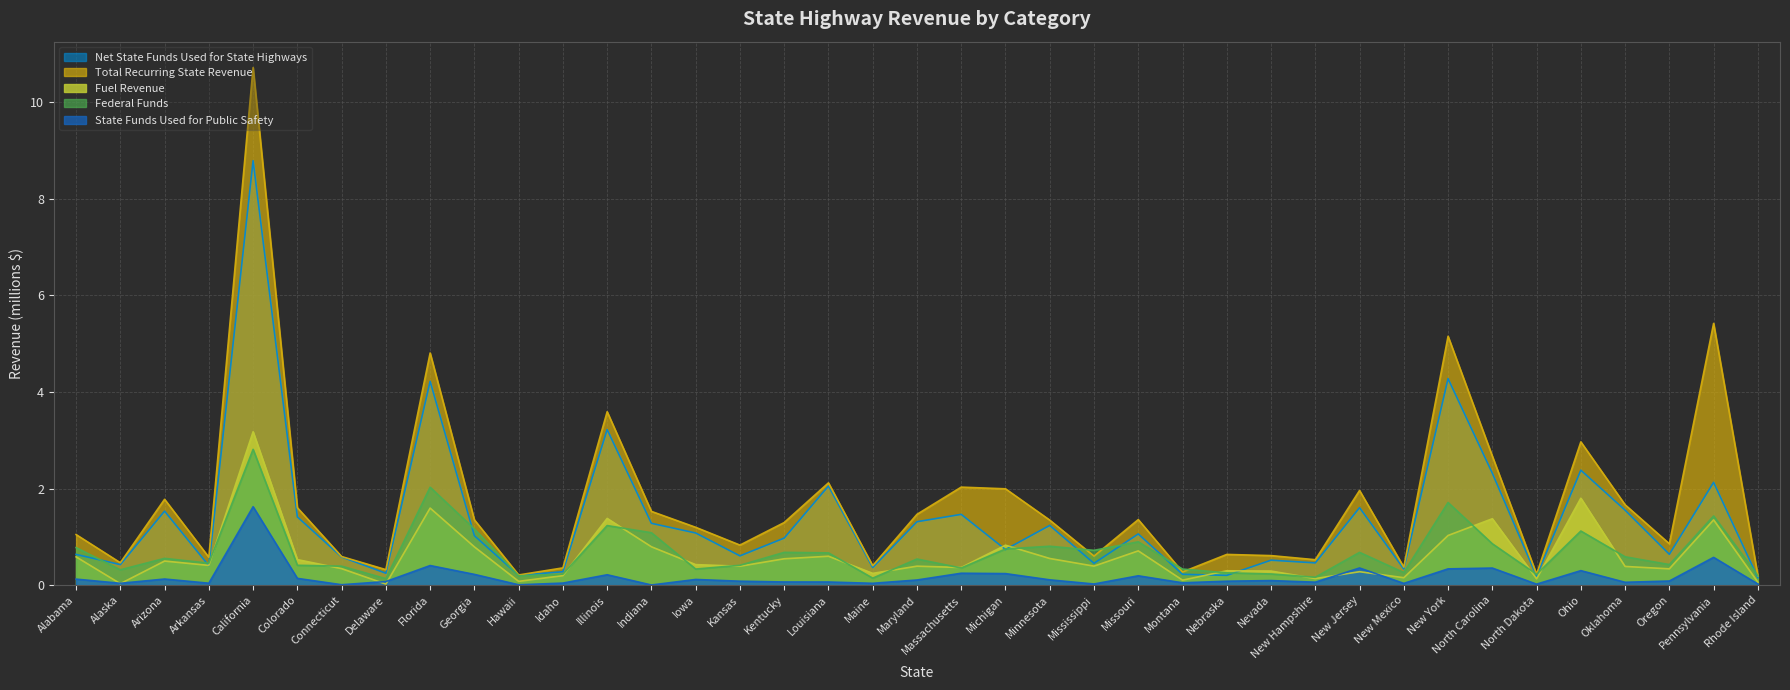

Reading right to left, extract all data points from this chart.

Fuel Revenue: 0.1	1.4	0.3	0.4	1.8	0.1	1.4	1.0	0.2	0.3	0.1	0.3	0.3	0.1	0.7	0.4	0.6	0.8	0.4	0.4	0.2	0.6	0.5	0.4	0.4	0.8	1.4	0.2	0.1	0.8	1.6	0.0	0.3	0.5	3.2	0.4	0.5	0.0	0.6
Total Recurring State Revenue: 0.2	5.4	0.9	1.7	3.0	0.2	2.7	5.2	0.4	2.0	0.5	0.6	0.6	0.3	1.4	0.6	1.3	2.0	2.0	1.5	0.4	2.1	1.3	0.8	1.2	1.5	3.6	0.4	0.2	1.4	4.8	0.3	0.6	1.6	10.7	0.6	1.8	0.5	1.0
State Funds Used for Public Safety: 0.0	0.6	0.1	0.1	0.3	0.0	0.4	0.3	0.0	0.4	0.1	0.1	0.1	0.0	0.2	0.0	0.1	0.2	0.2	0.1	0.0	0.1	0.1	0.1	0.1	0.0	0.2	0.0	0.0	0.2	0.4	0.1	0.0	0.1	1.6	0.0	0.1	0.0	0.1
Net State Funds Used for State Highways: 0.2	2.1	0.6	1.6	2.4	0.2	2.3	4.3	0.3	1.6	0.5	0.5	0.2	0.2	1.1	0.5	1.2	0.7	1.5	1.3	0.4	2.1	1.0	0.6	1.1	1.3	3.2	0.3	0.2	1.0	4.2	0.2	0.6	1.4	8.8	0.4	1.5	0.4	0.6
Federal Funds: 0.2	1.4	0.4	0.6	1.1	0.2	0.9	1.7	0.3	0.7	0.2	0.2	0.3	0.3	0.9	0.7	0.8	0.7	0.4	0.5	0.1	0.7	0.7	0.4	0.3	1.1	1.2	0.2	0.2	1.2	2.0	0.1	0.4	0.4	2.8	0.5	0.6	0.3	0.8